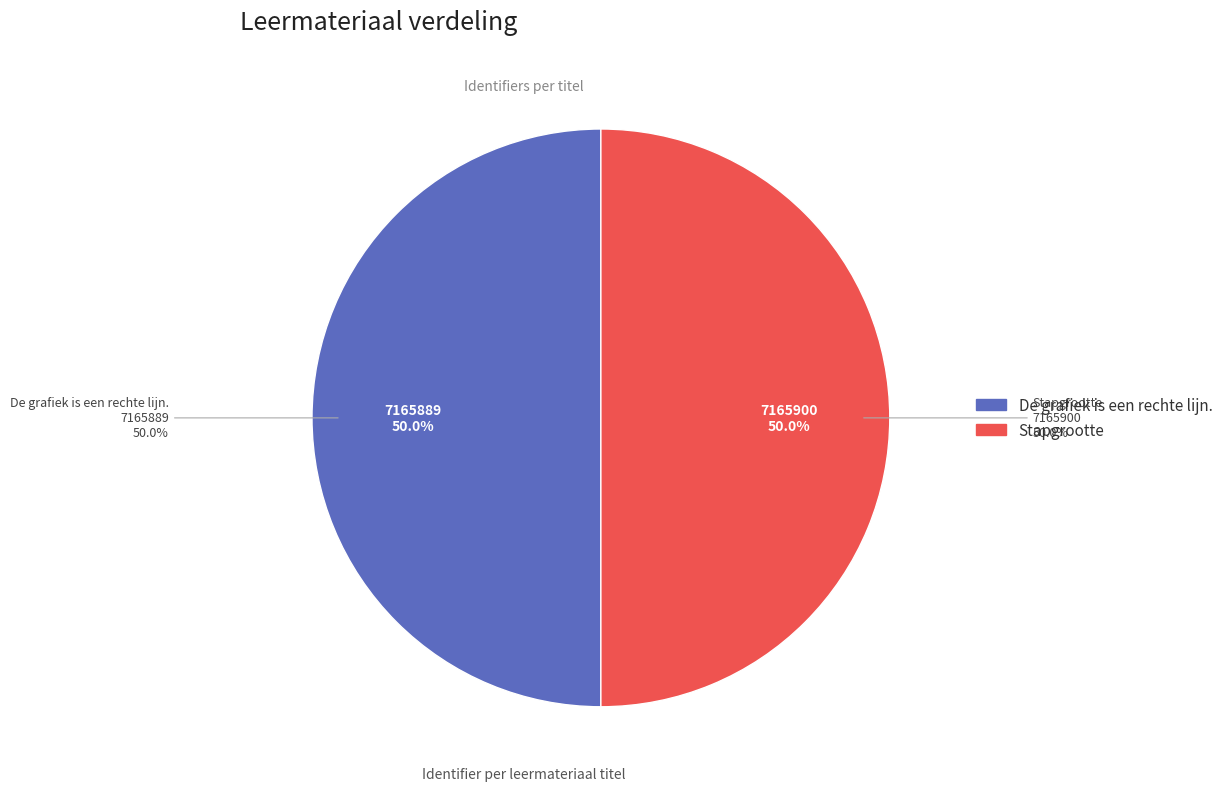

Which slice is the largest?

Stapgrootte